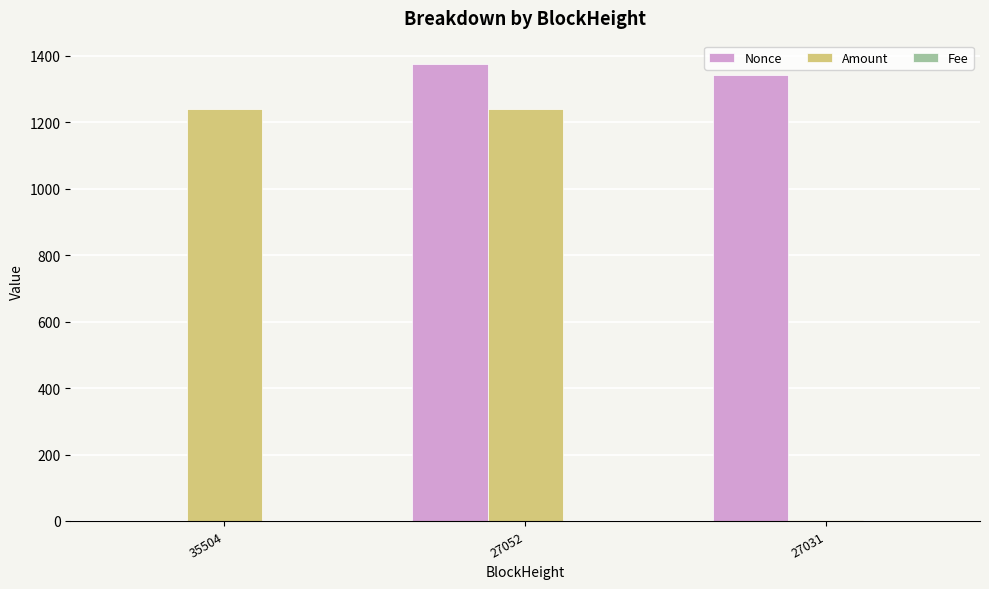

What is the sum of all Amount values?

2482.6